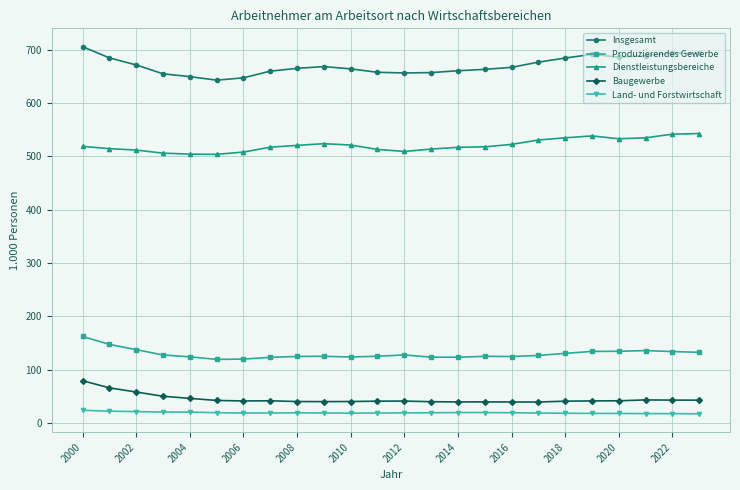

Rank the series by their maximum value, from highest to lowest.

Insgesamt, Dienstleistungsbereiche, Produzierendes Gewerbe, Baugewerbe, Land- und Forstwirtschaft